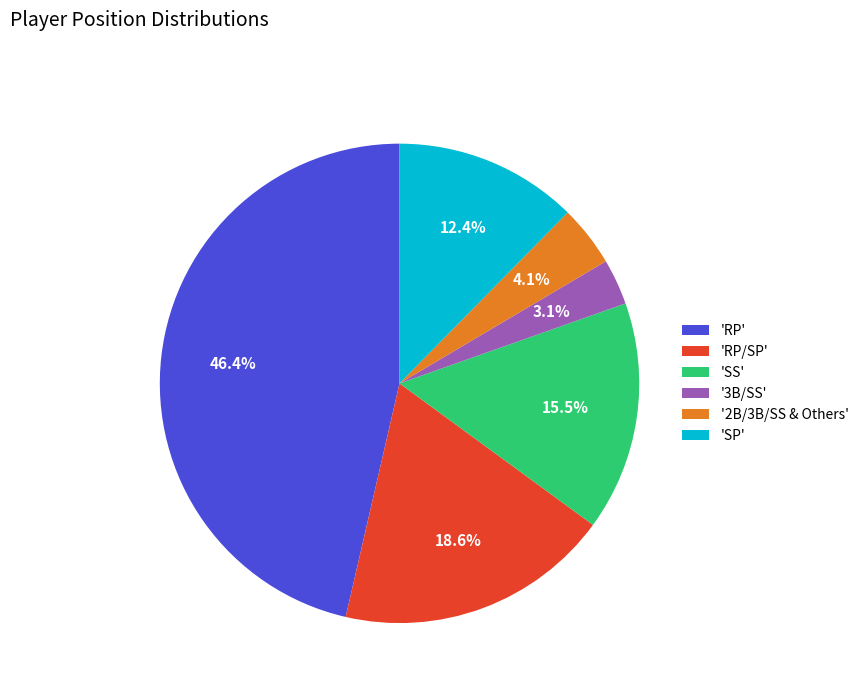

Which has a higher value, 'RP' or 'SP'?

'RP'